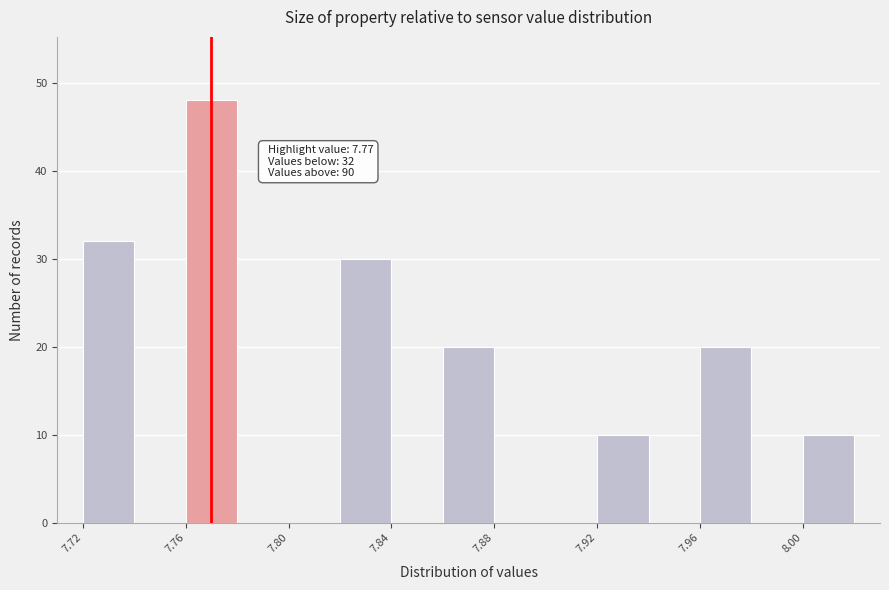

Over which range of the x-axis is the bar tallest?

7.76 to 7.78